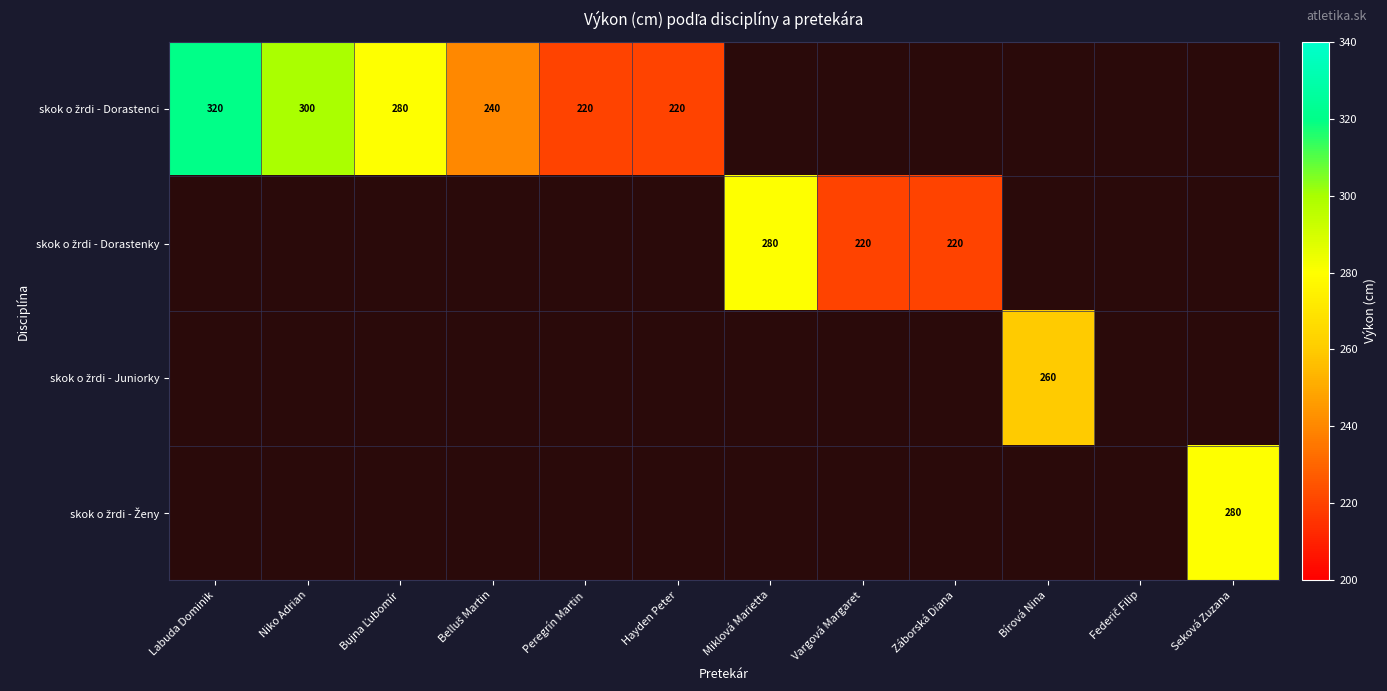

What is the minimum value shown in the chart?

220.0